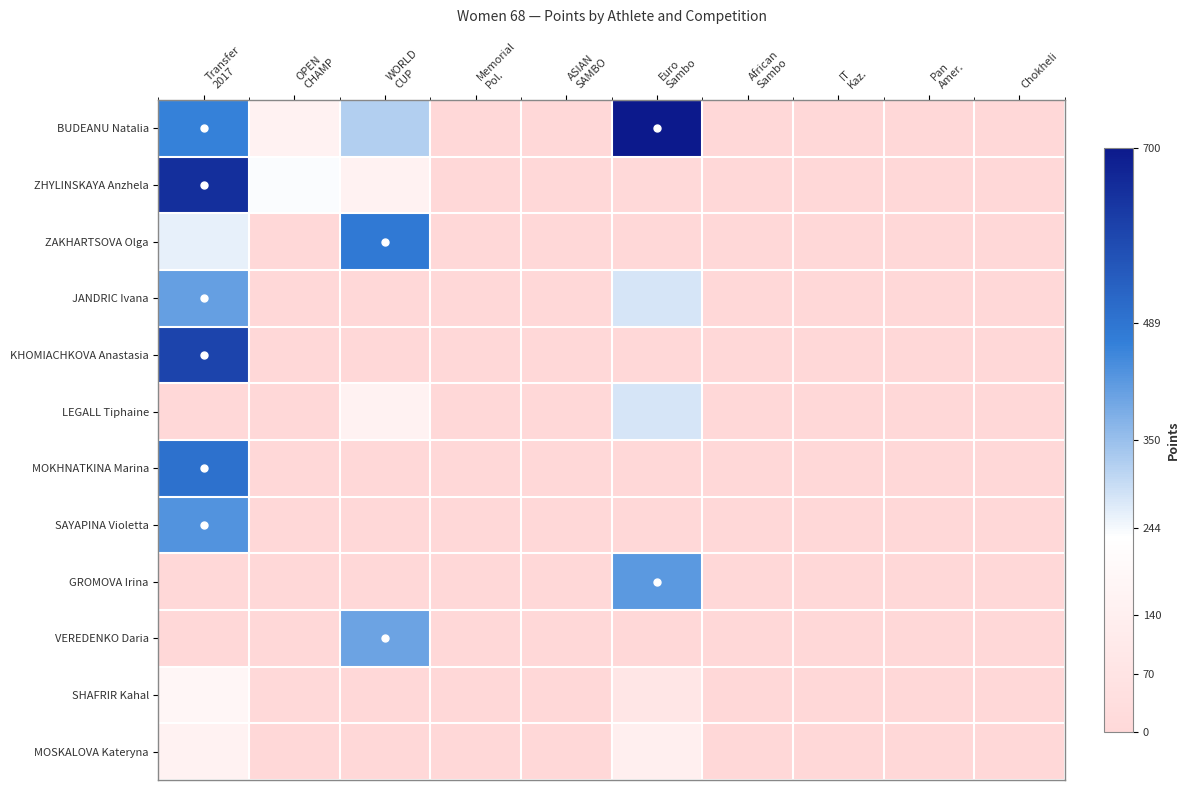

At which category is the sum across all series the highest?

Transfer
2017